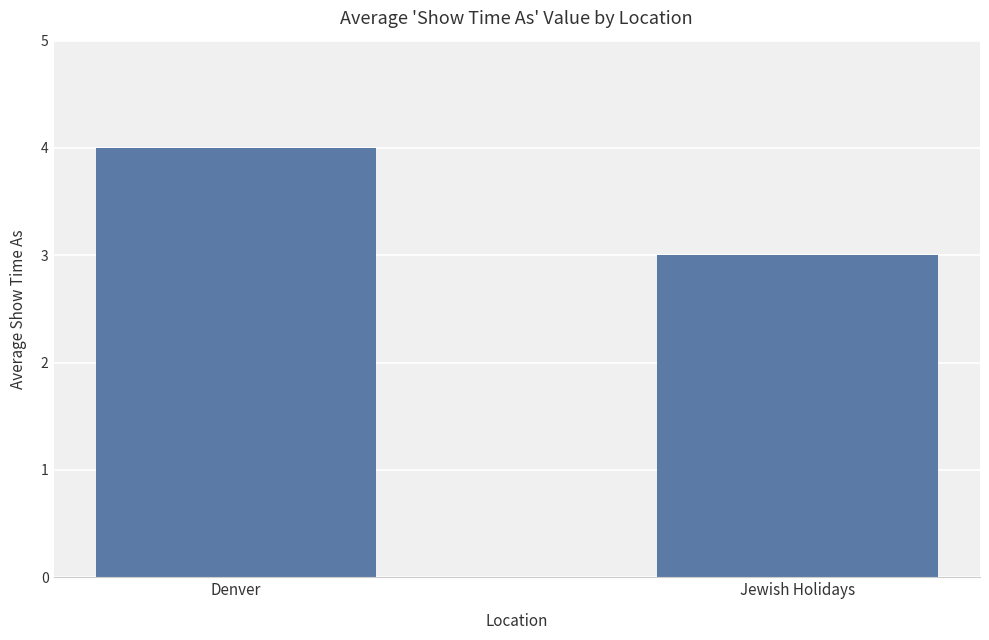

Does the chart contain any negative values?

No